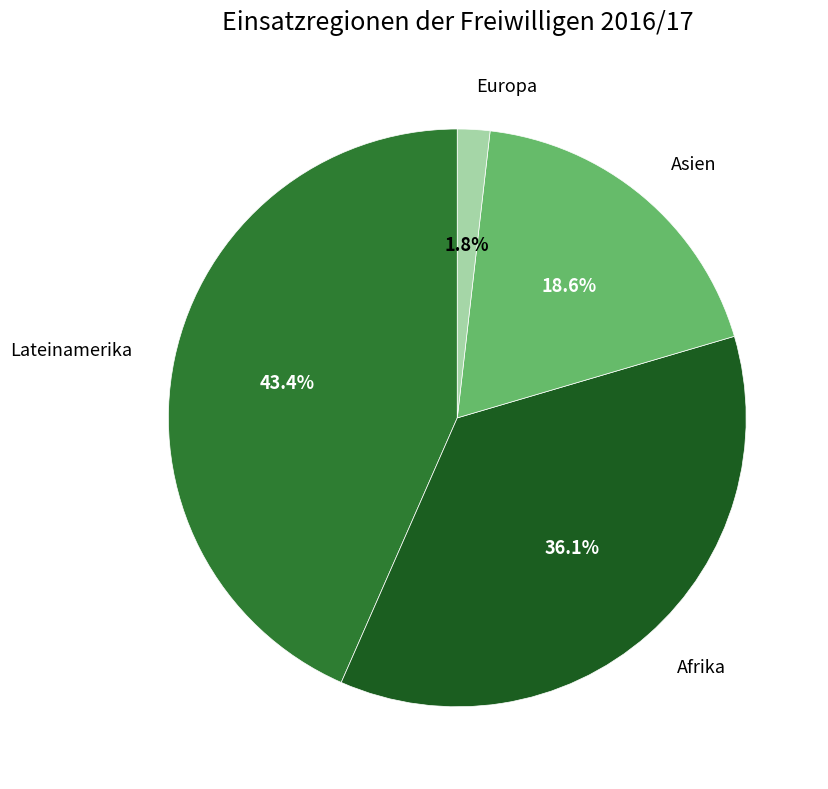

Approximately how many times larger is the value at Asien compared to Afrika?

0.5